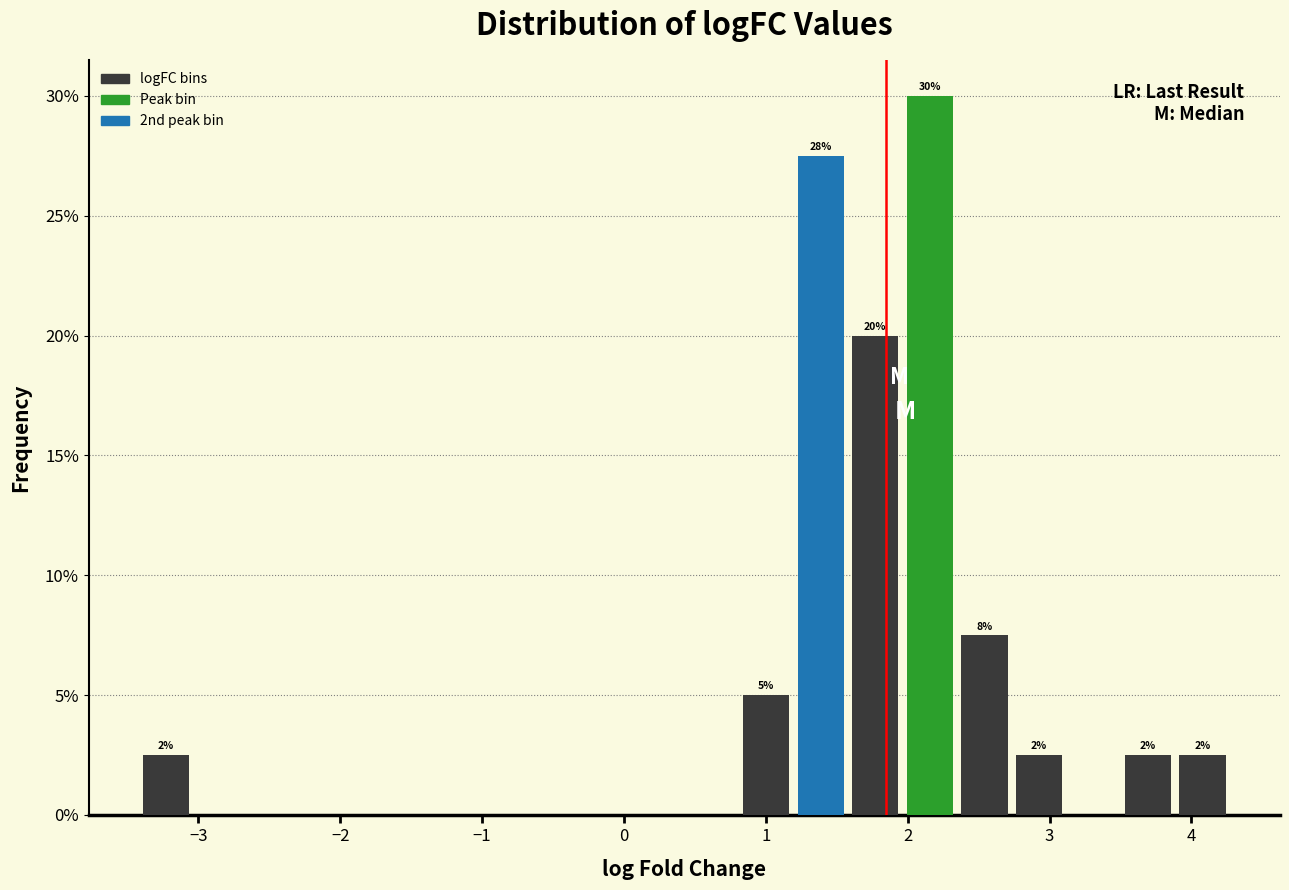

Around what value on the x-axis is the tallest bar? Give the approximate position of its centre, as read against the axis.

2.2